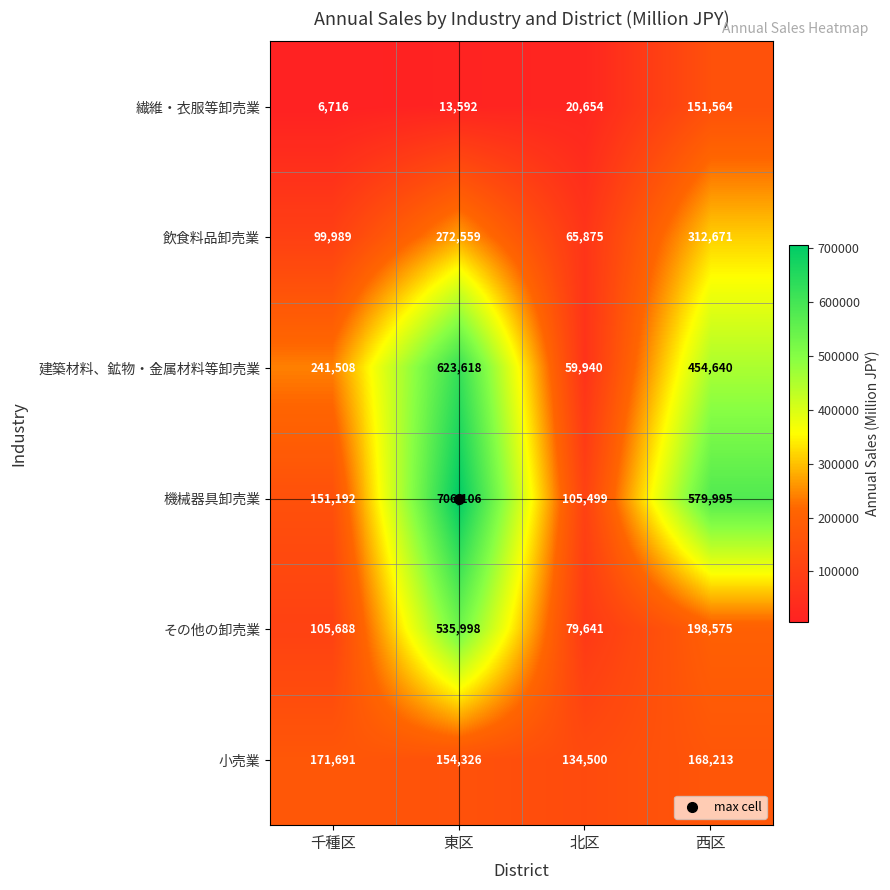

At how many categories does at least one series exceed 54643?

4